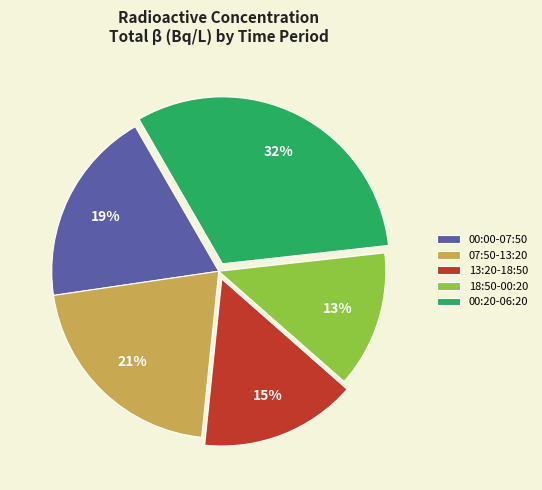

To the nearest percent, what is the combined percentage of 18:50-00:20 and 07:50-13:20?

34%